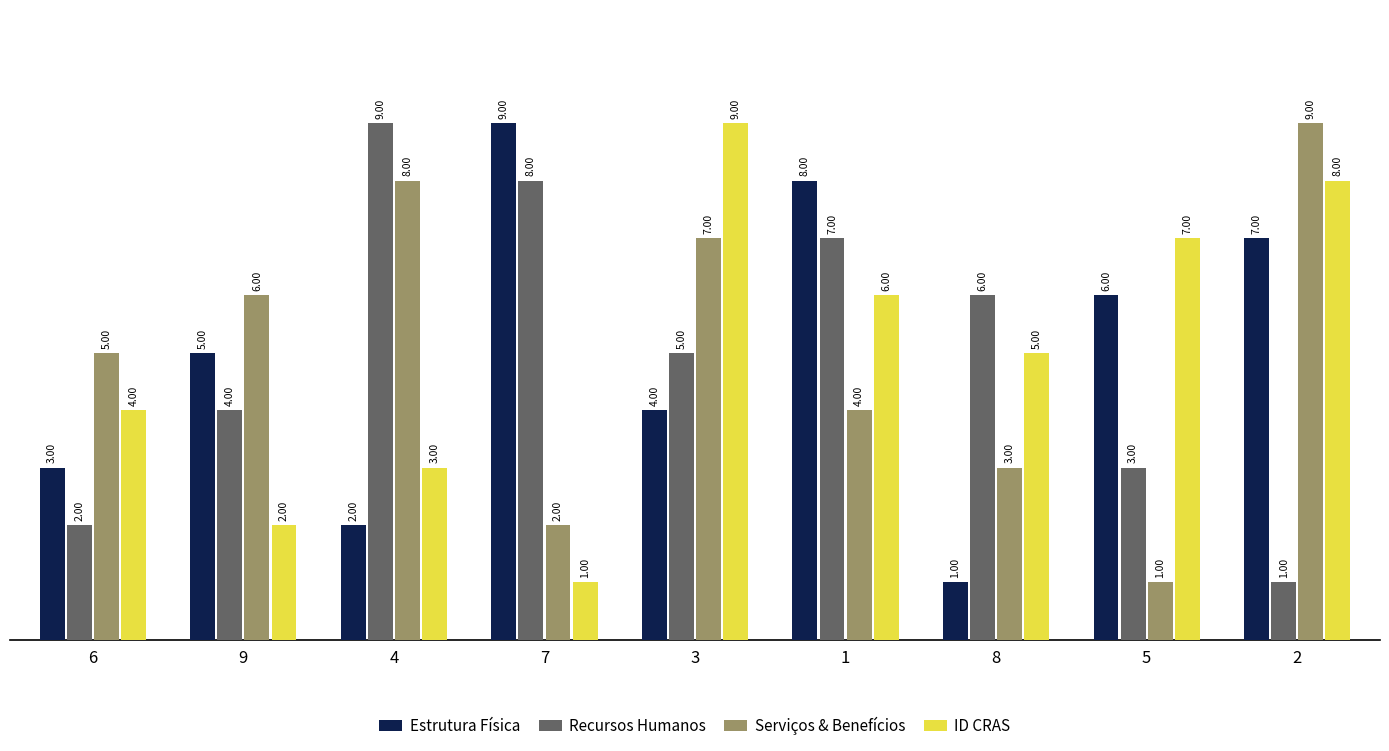

How many values in the Serviços & Benefícios series are below 5?

4